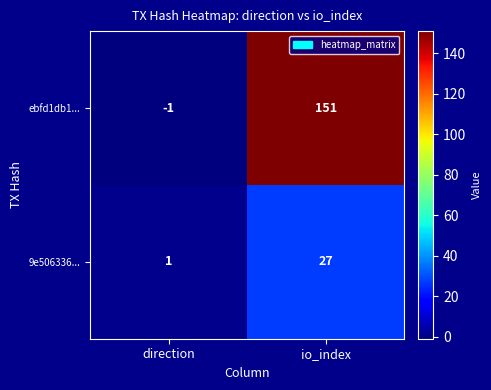

What is the difference between the maximum and minimum values in the 9e506336... series?

26